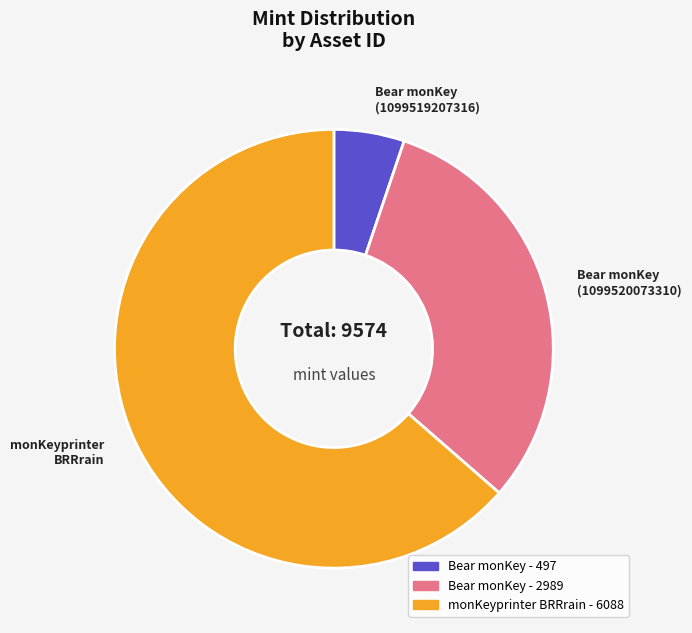

How many slices are in this pie chart?

3